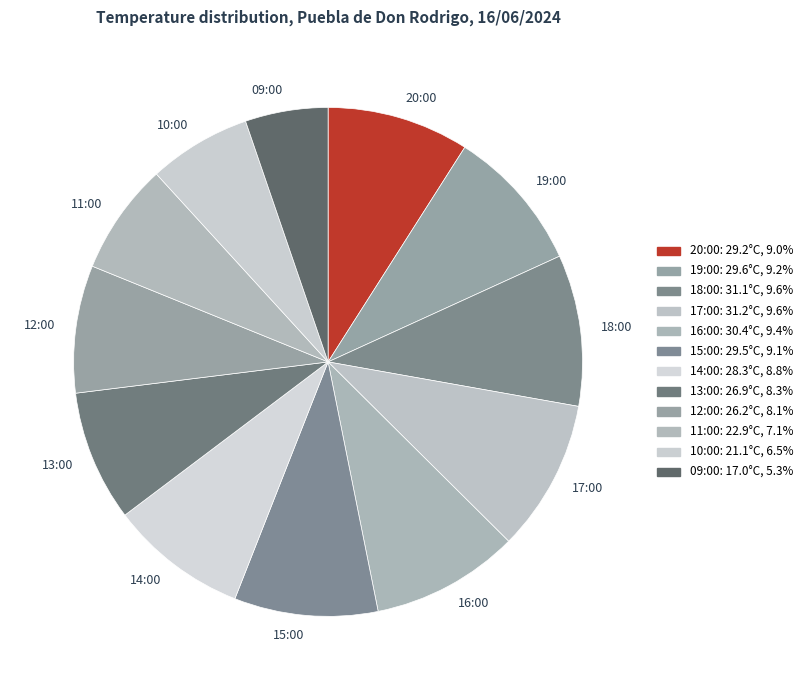

Which slice is the smallest?

09:00